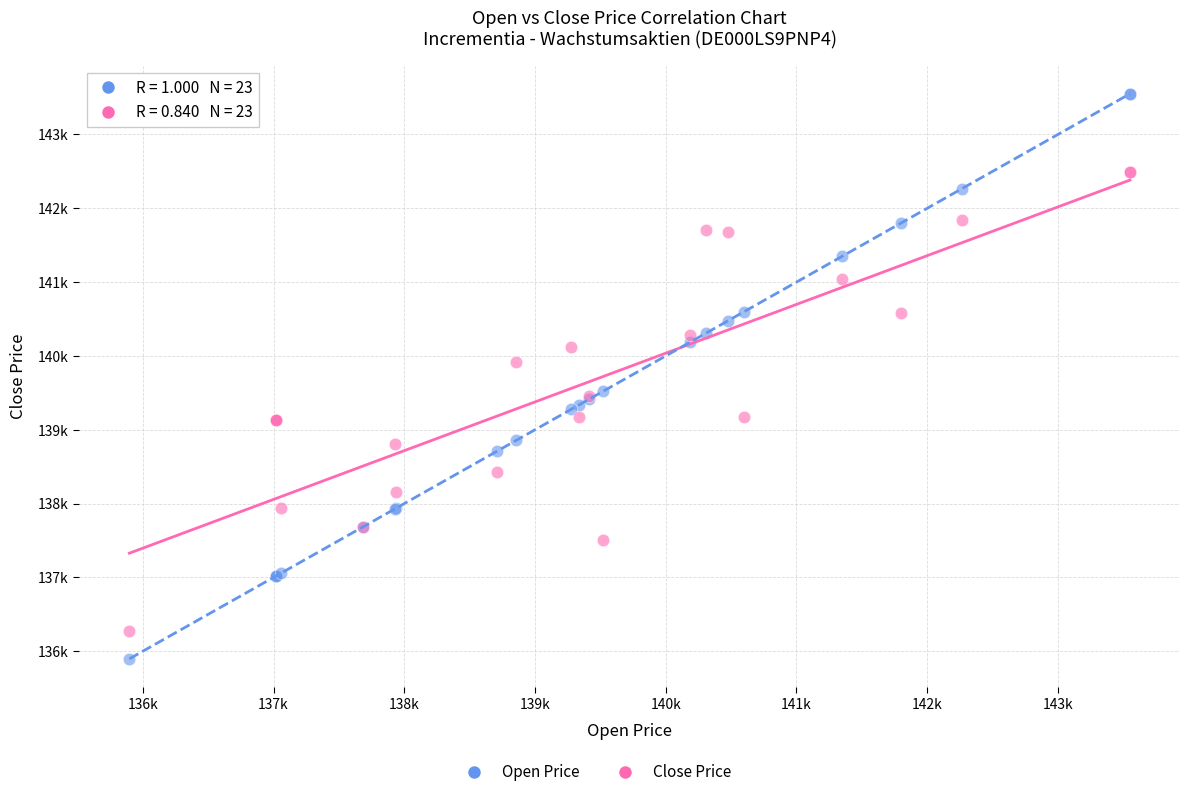

Which series reaches the minimum Y coordinate?

Open Price